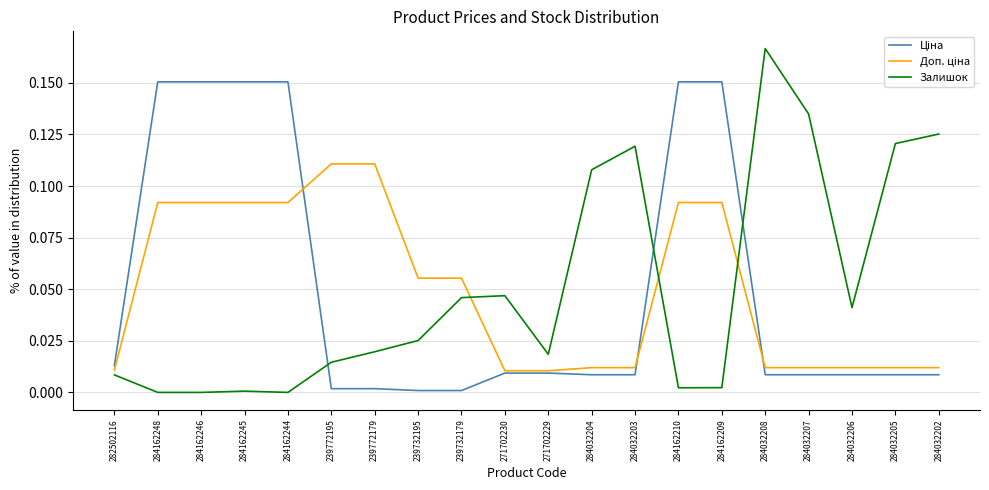

At which category does the chart reach its peak across all series?

284032208